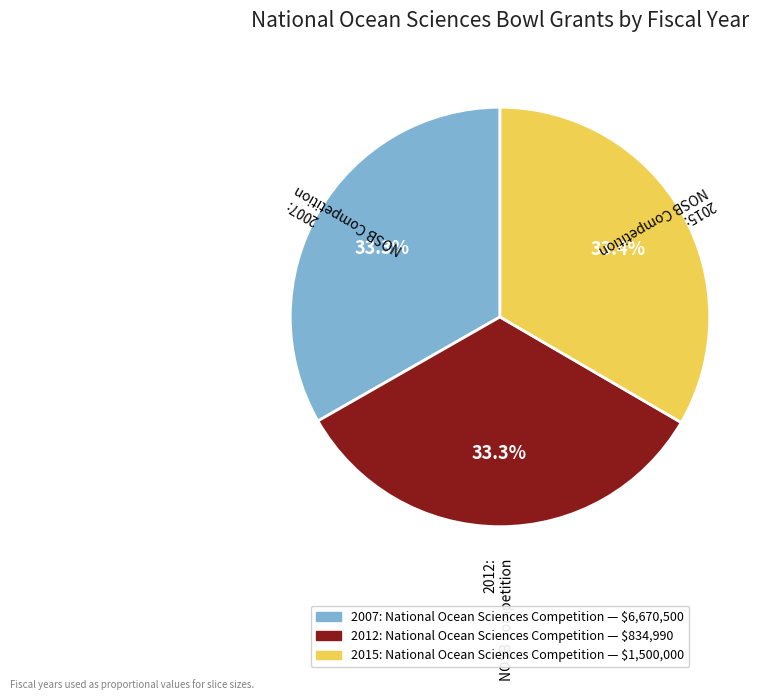

Is 2012: National Ocean Sciences Competition the majority of the pie?

No